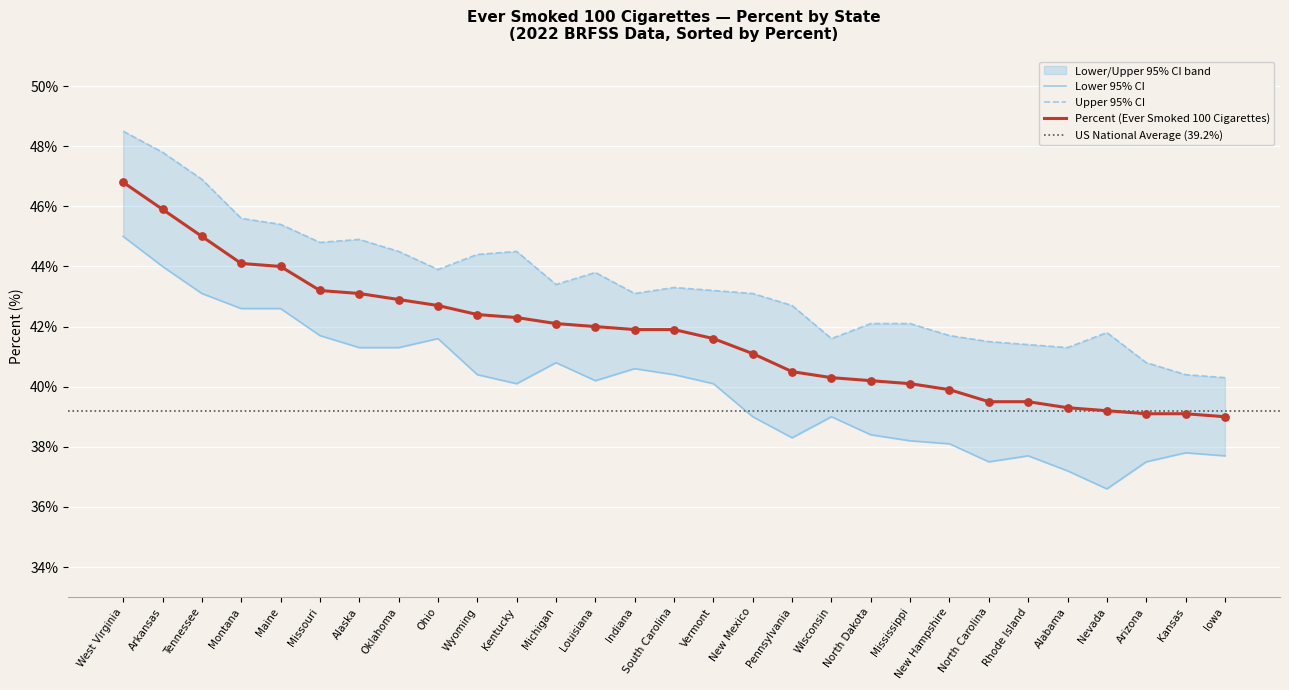

At which category is the sum across all series the highest?

West Virginia